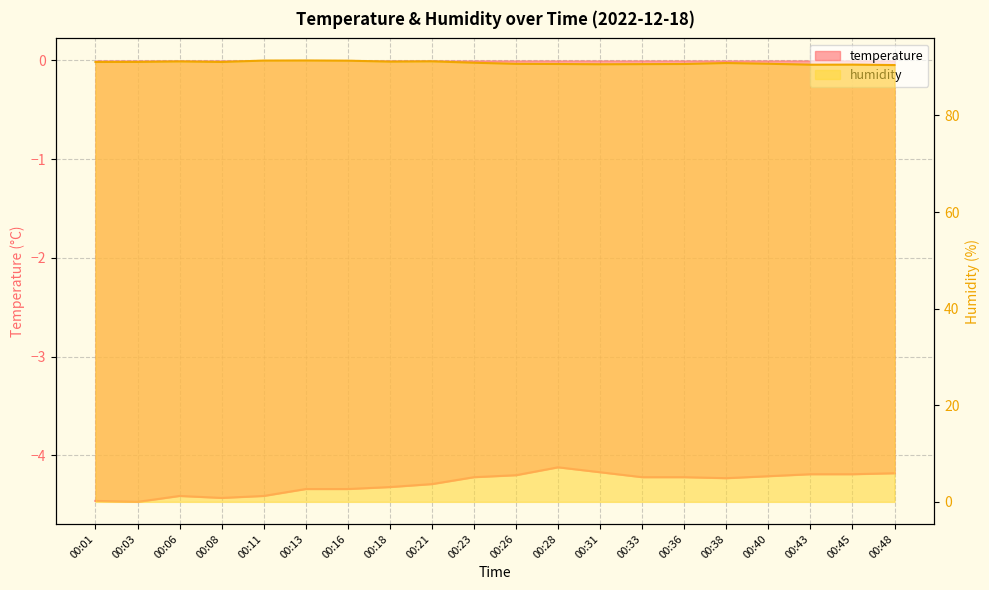

Which has a higher value, 00:16 or 00:28?

00:28